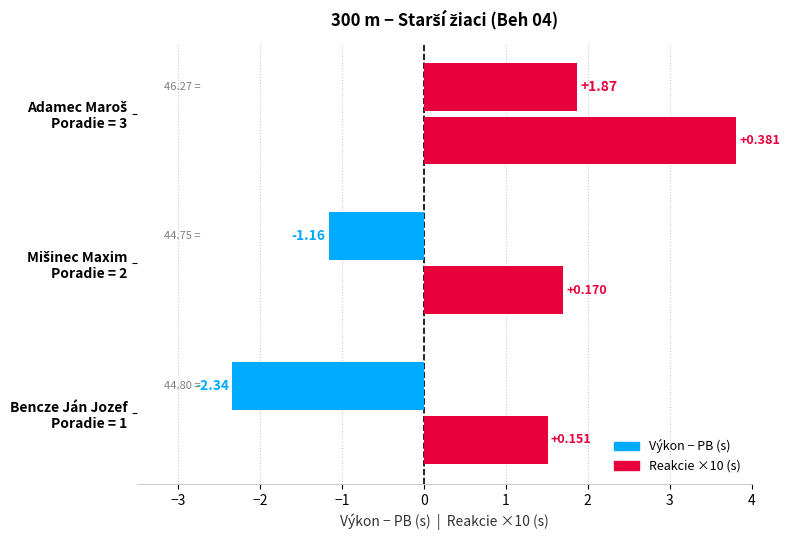

Reading left to right, list all the values displayed in this chart.

Výkon − PB (s): -2.3	-1.2	1.9
Reakcie ×10 (s): 1.5	1.7	3.8